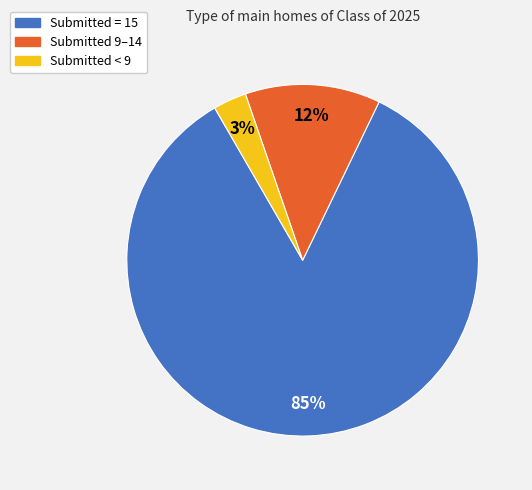

To the nearest percent, what is the average slice percentage?

33%